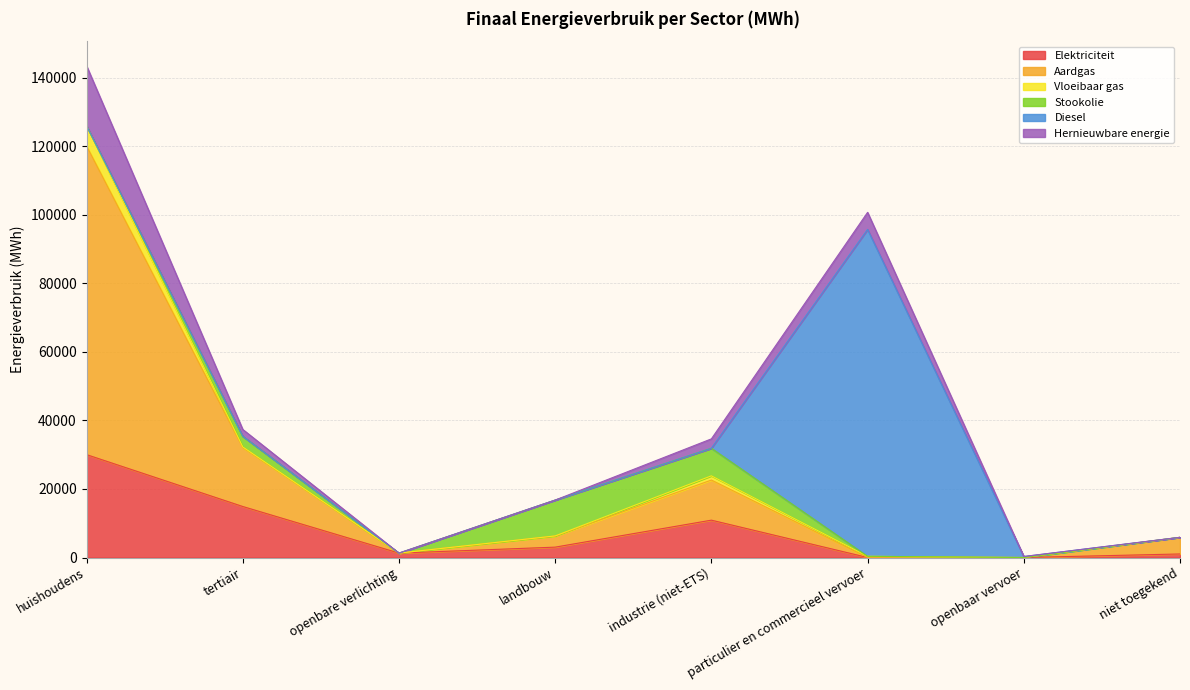

At which category is the sum across all series the highest?

huishoudens